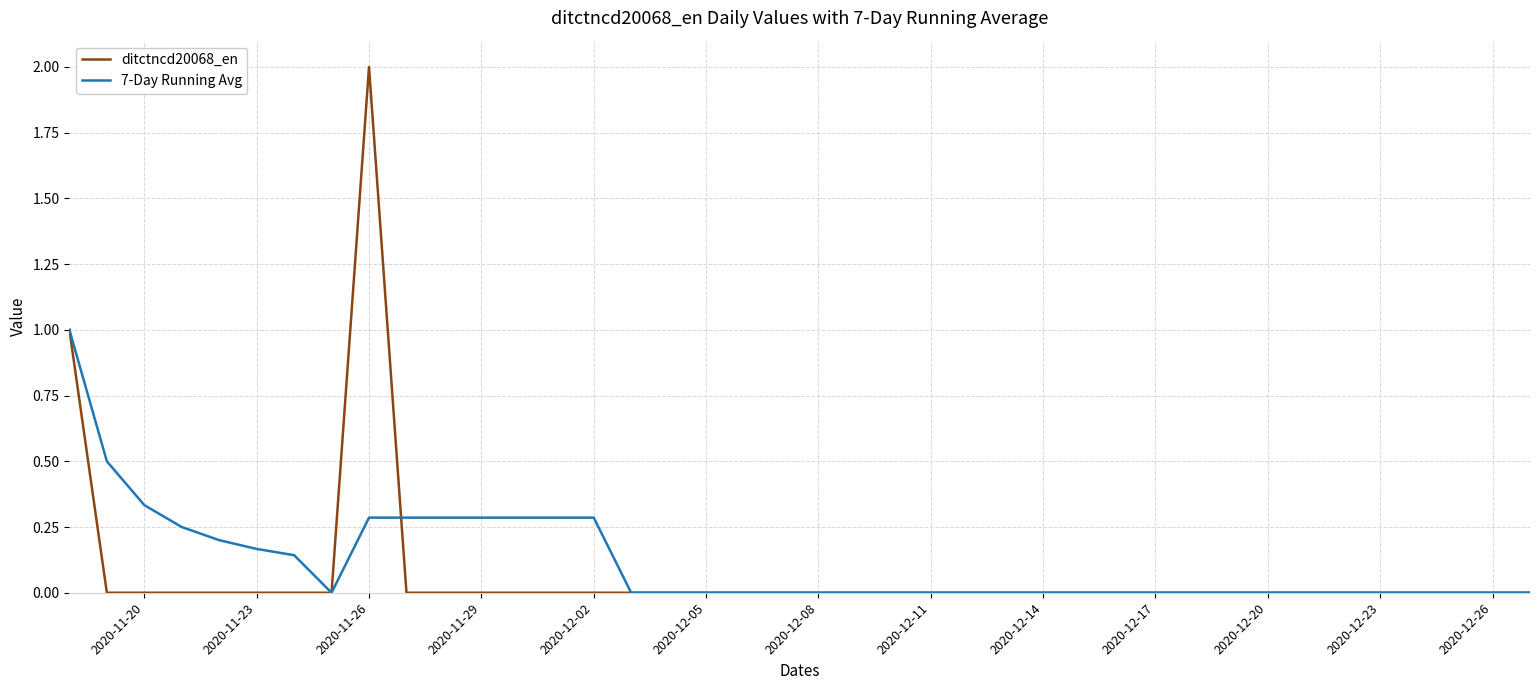

What is the sum of all ditctncd20068_en values?

3.0